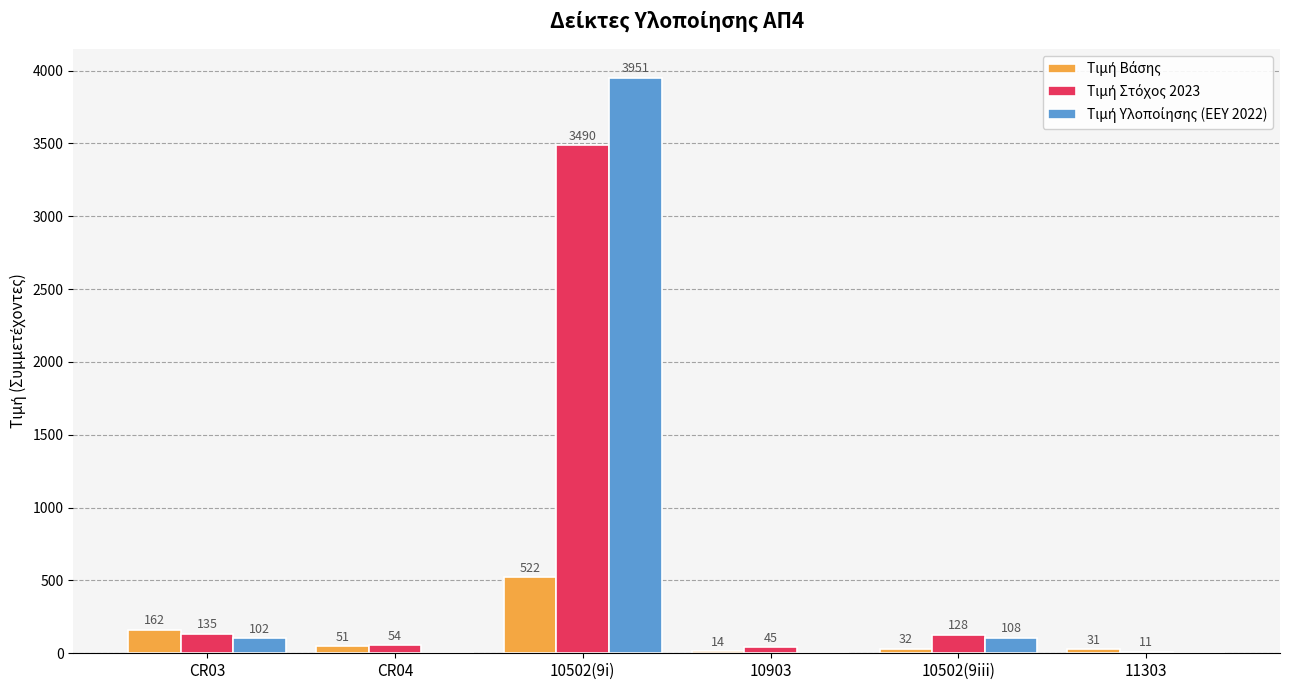

What is the greatest value displayed?

3951